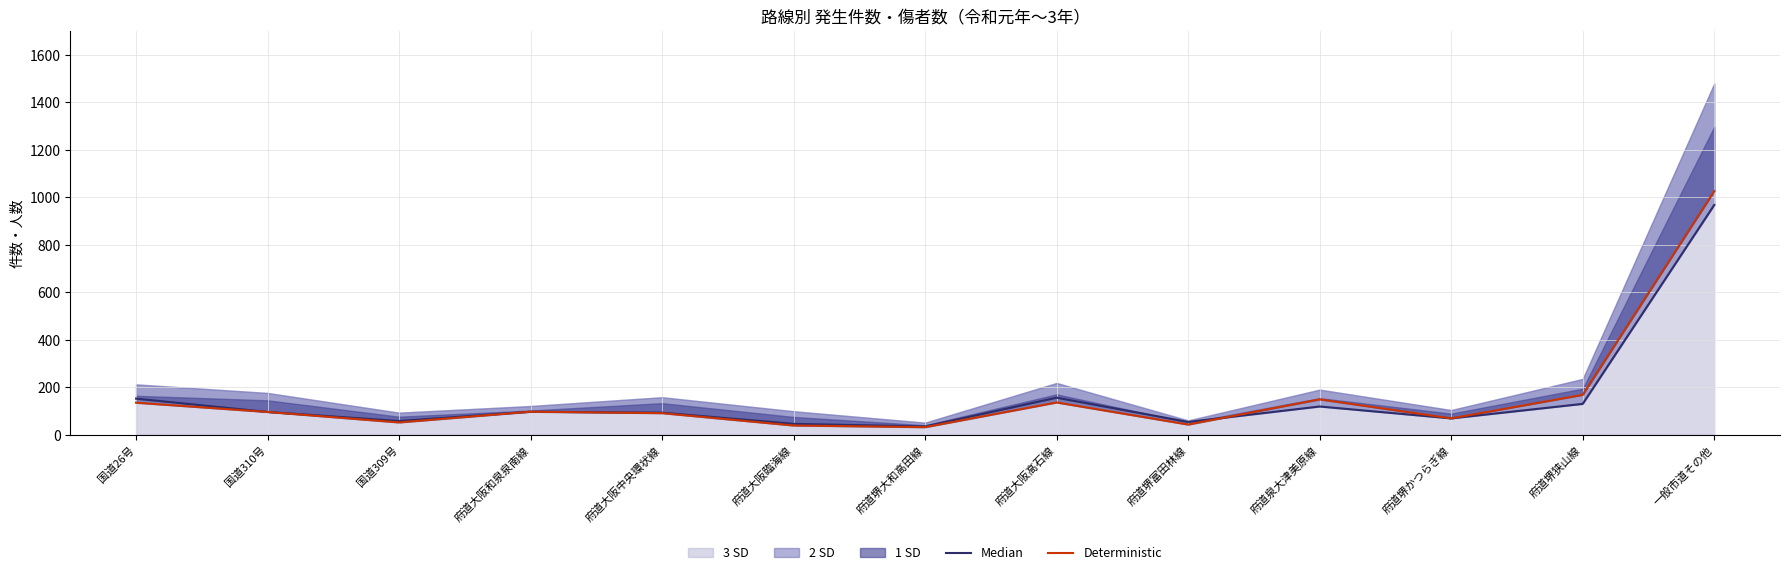

Reading left to right, list all the values displayed in this chart.

Median: 国道26号=152	国道310号=96	国道309号=58	府道大阪和泉泉南線=97	府道大阪中央環状線=93	府道大阪臨海線=46	府道堺大和高田線=35	府道大阪高石線=156	府道堺富田林線=54	府道泉大津美原線=119	府道堺かつらぎ線=69	府道堺狭山線=130	一般市道その他=967
Deterministic: 国道26号=135	国道310号=96	国道309号=52	府道大阪和泉泉南線=97	府道大阪中央環状線=91	府道大阪臨海線=39	府道堺大和高田線=32	府道大阪高石線=136	府道堺富田林線=43	府道泉大津美原線=149	府道堺かつらぎ線=69	府道堺狭山線=168	一般市道その他=1025